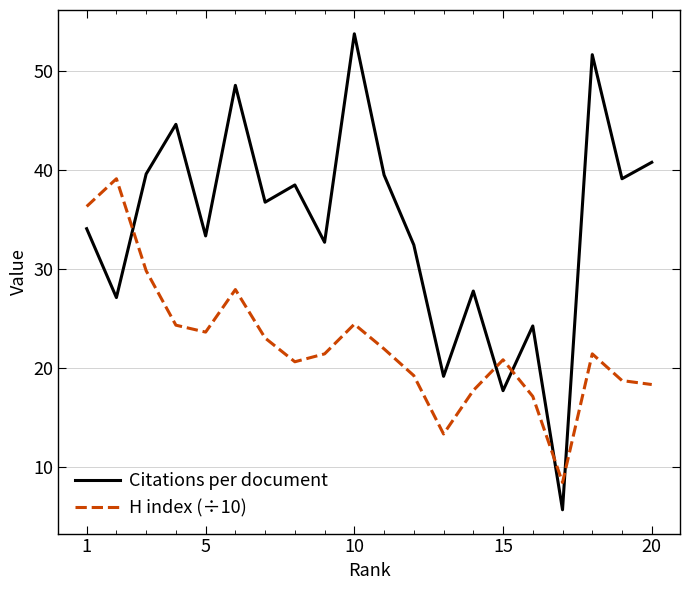

Which series has the largest total across all categories?

Citations per document